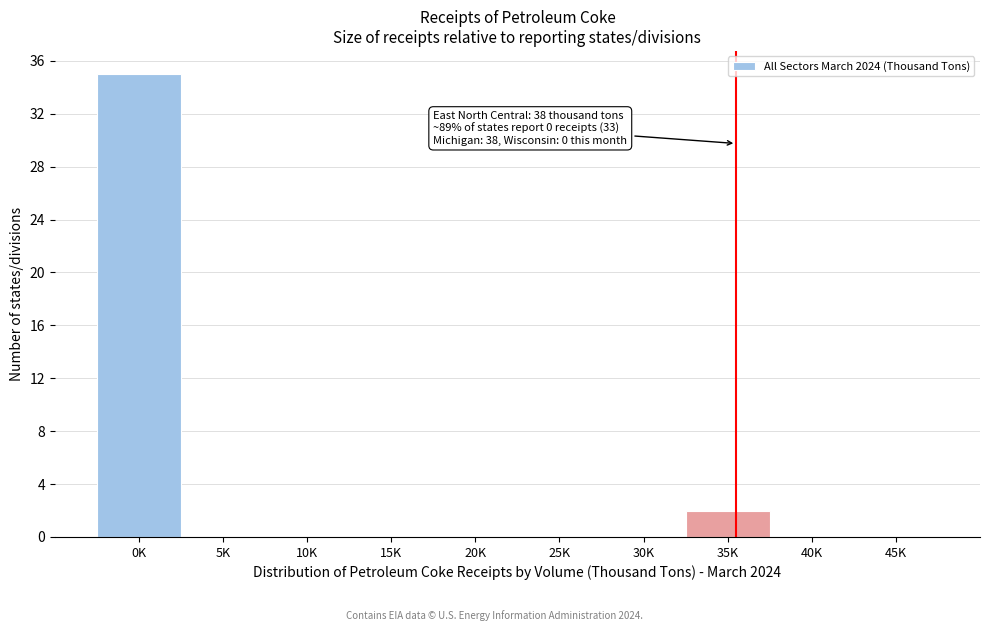

Reading left to right, transcribe all the data shown in this chart.

0K=35	5K=0	10K=0	15K=0	20K=0	25K=0	30K=0	35K=2	40K=0	45K=0